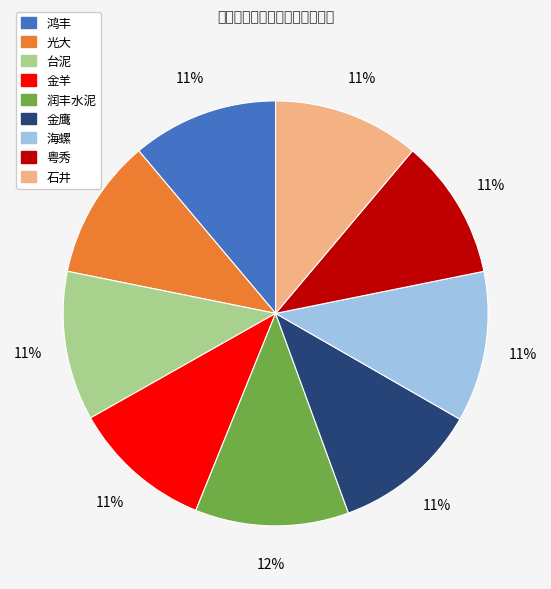

Does 金鹰 represent more than half of the total?

No